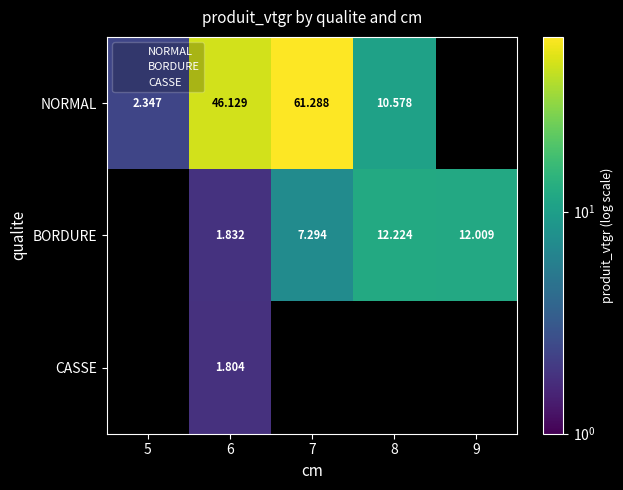

Rank the categories by CASSE value from lowest to highest.

5, 7, 8, 9, 6